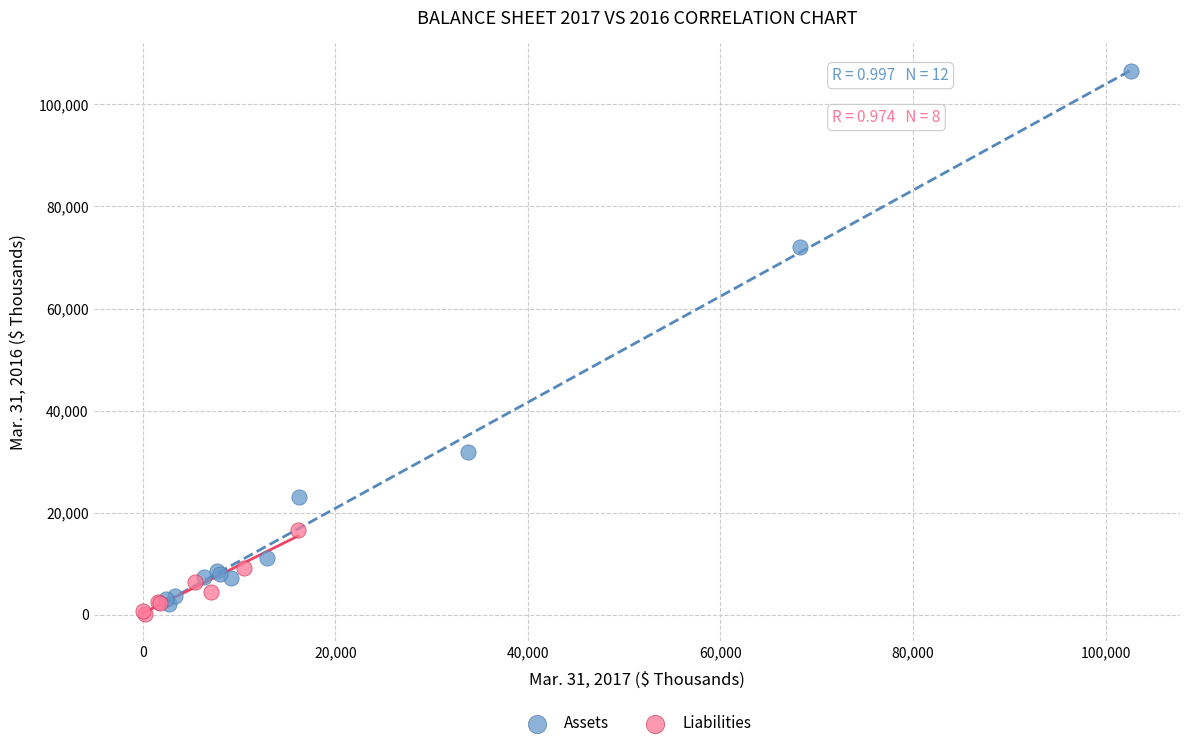

Which series has the largest Y range (max minus min)?

Assets